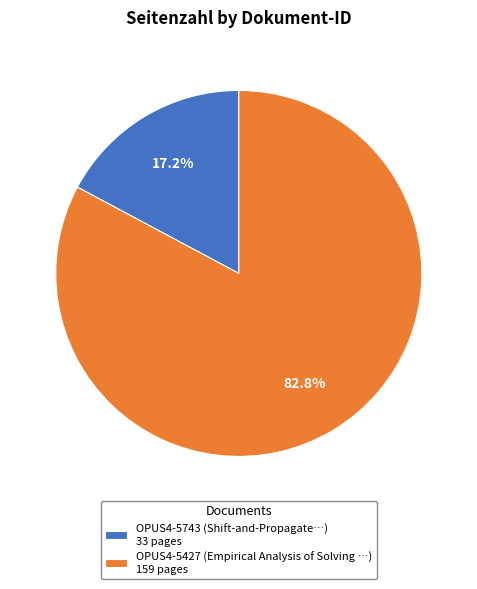

What percentage is the OPUS4-5427 slice, to the nearest percent?

83%